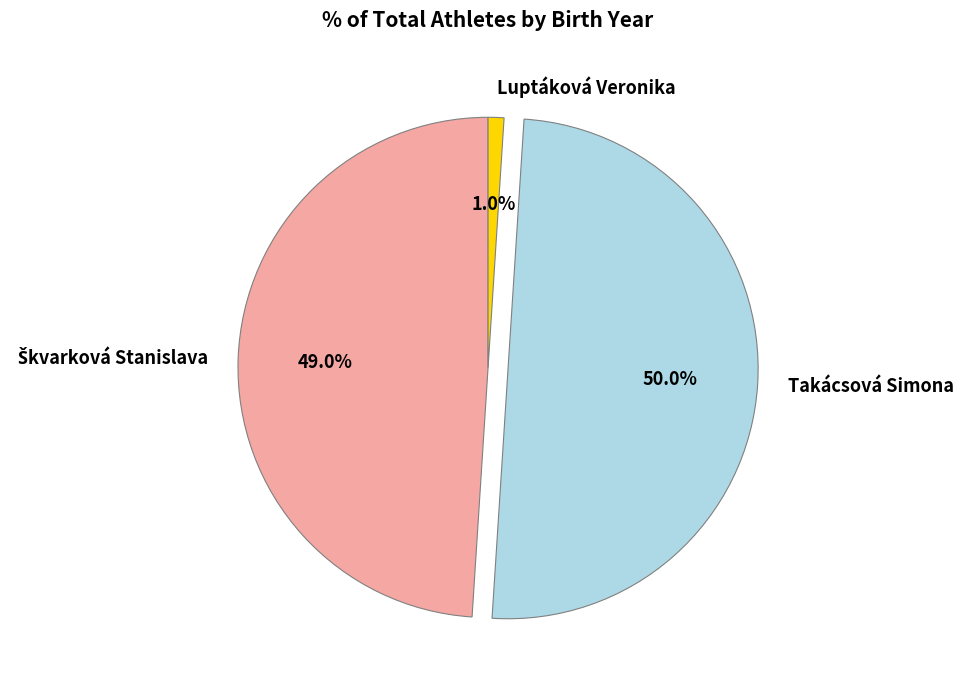

What portion of the pie excludes Takácsová Simona?

50.0%